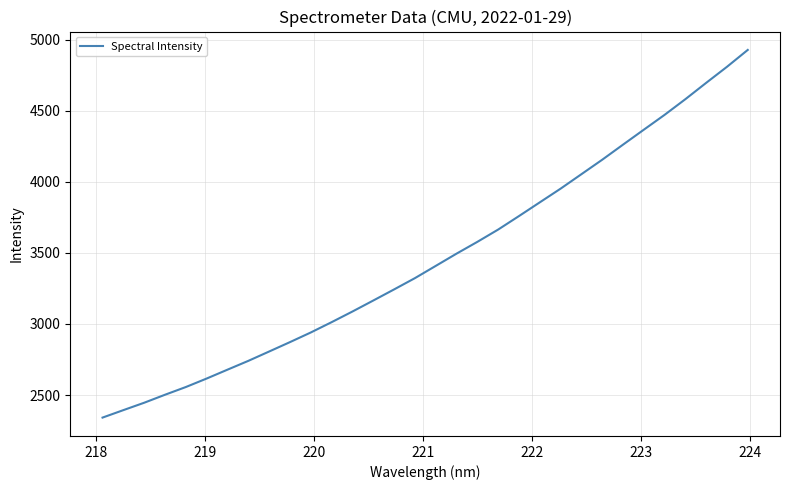

What is the greatest value displayed?

4927.4